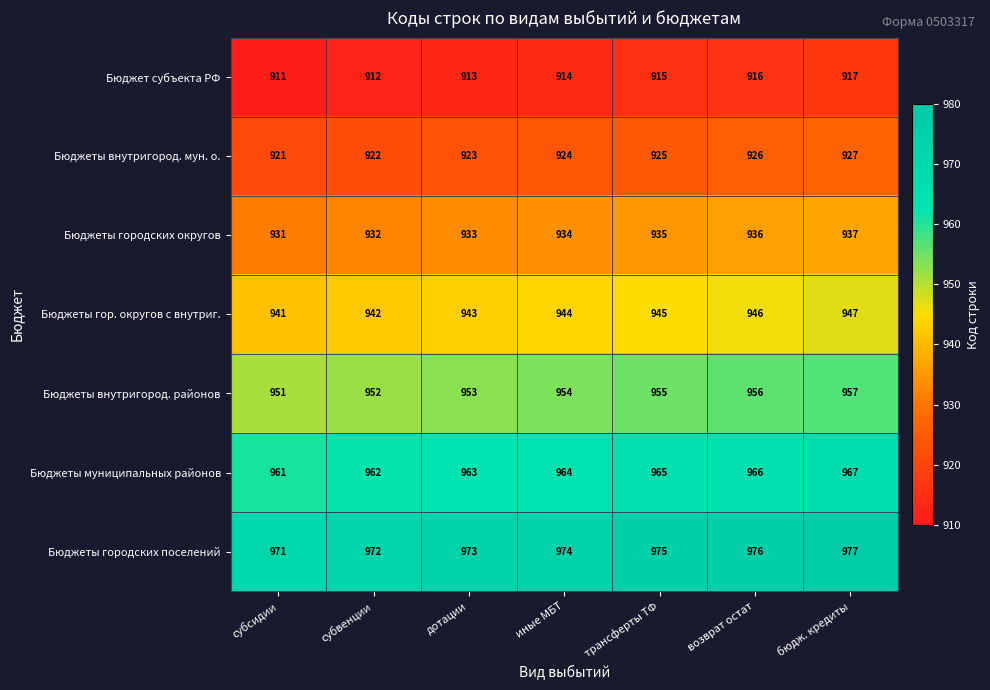

At which label is Бюджет субъекта РФ closest to 914?

иные МБТ